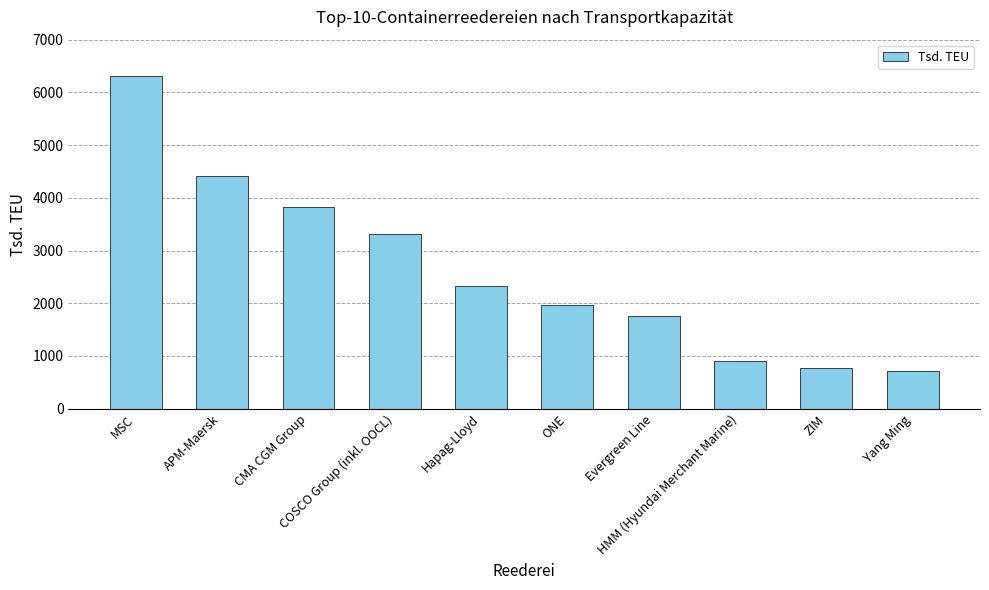

How many values are below 2331?

5